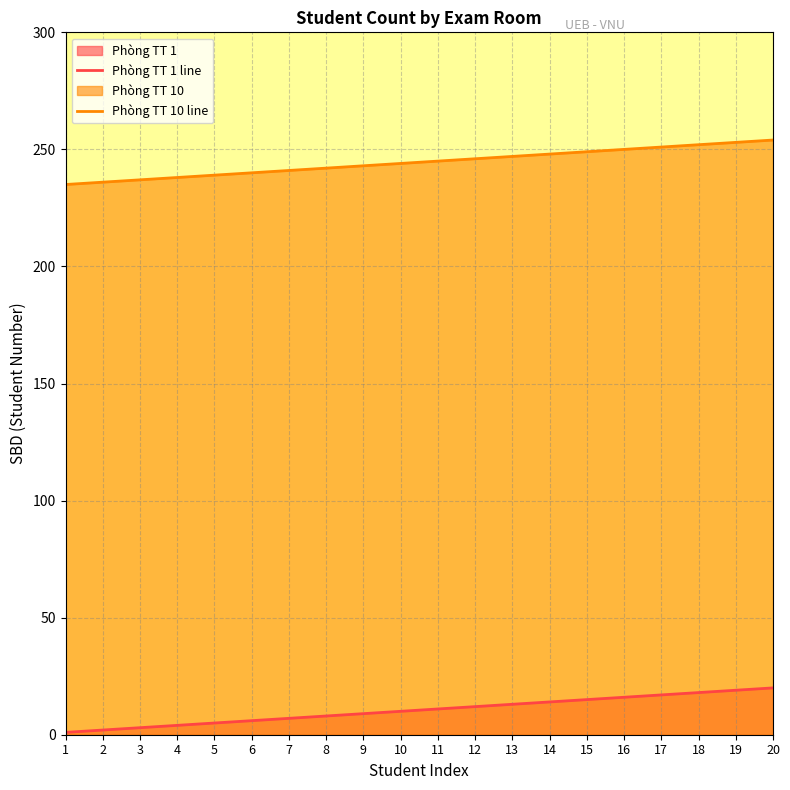

List the labels in order of Phòng TT 10 line value, largest first.

20, 19, 18, 17, 16, 15, 14, 13, 12, 11, 10, 9, 8, 7, 6, 5, 4, 3, 2, 1